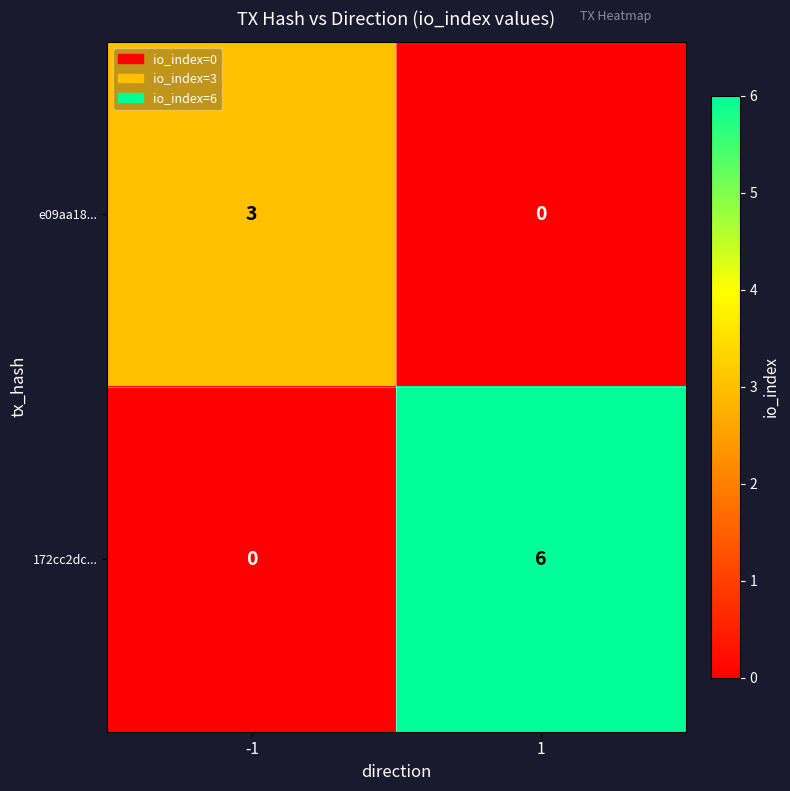

The e09aa18... series shows 3 at -1. True or false?

True